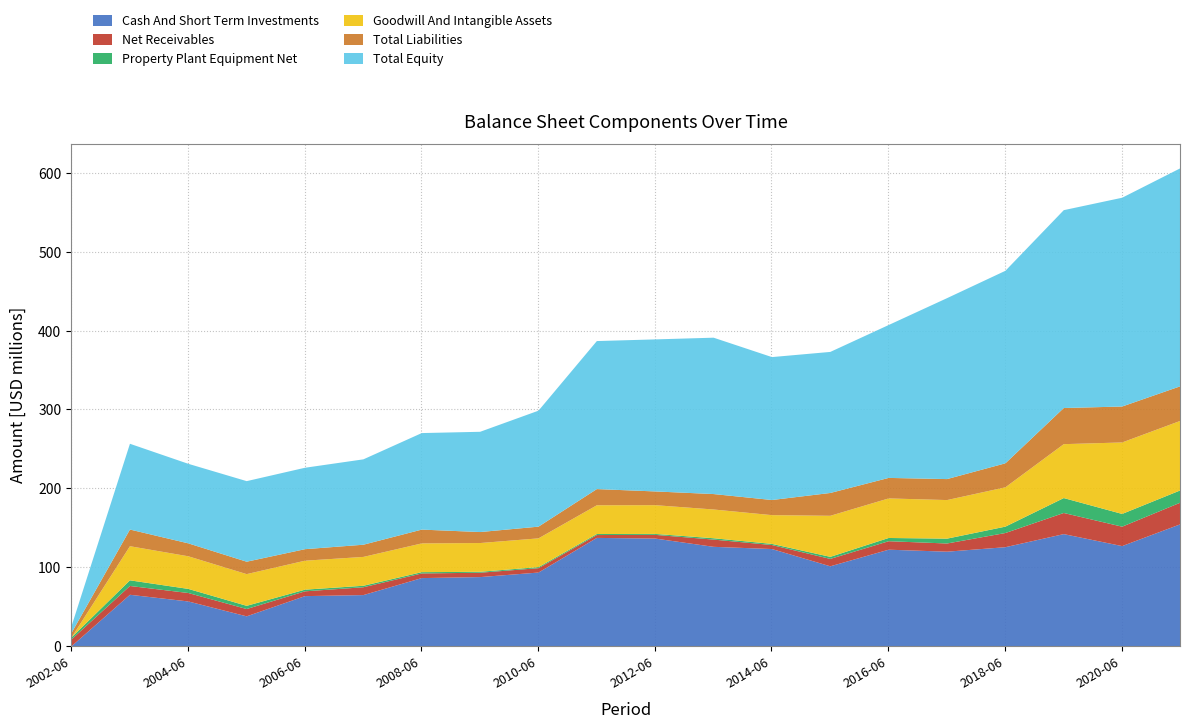

Which series has the largest total across all categories?

Total Equity